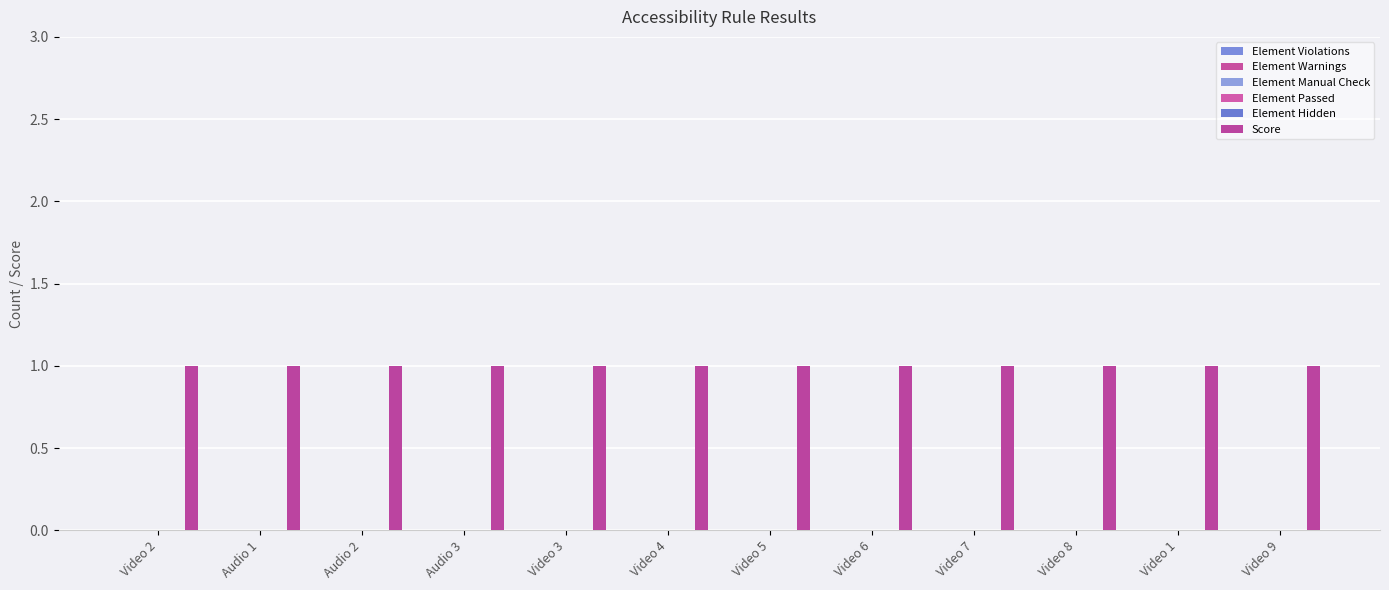

How many bars are there in each group?

6